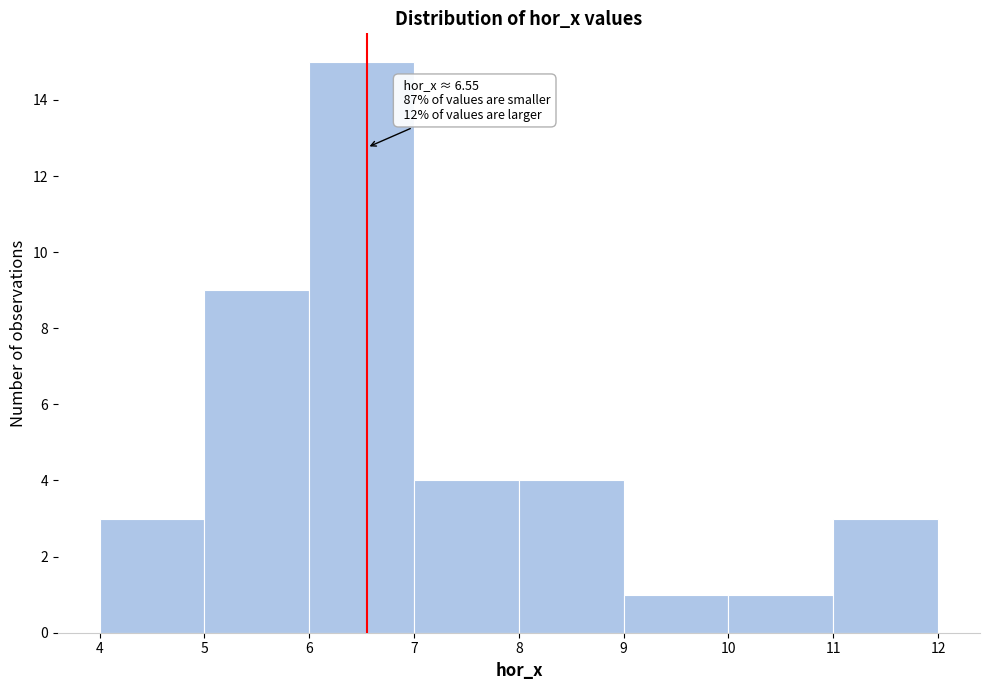

Which range on the x-axis has the tallest bar?

6 to 7